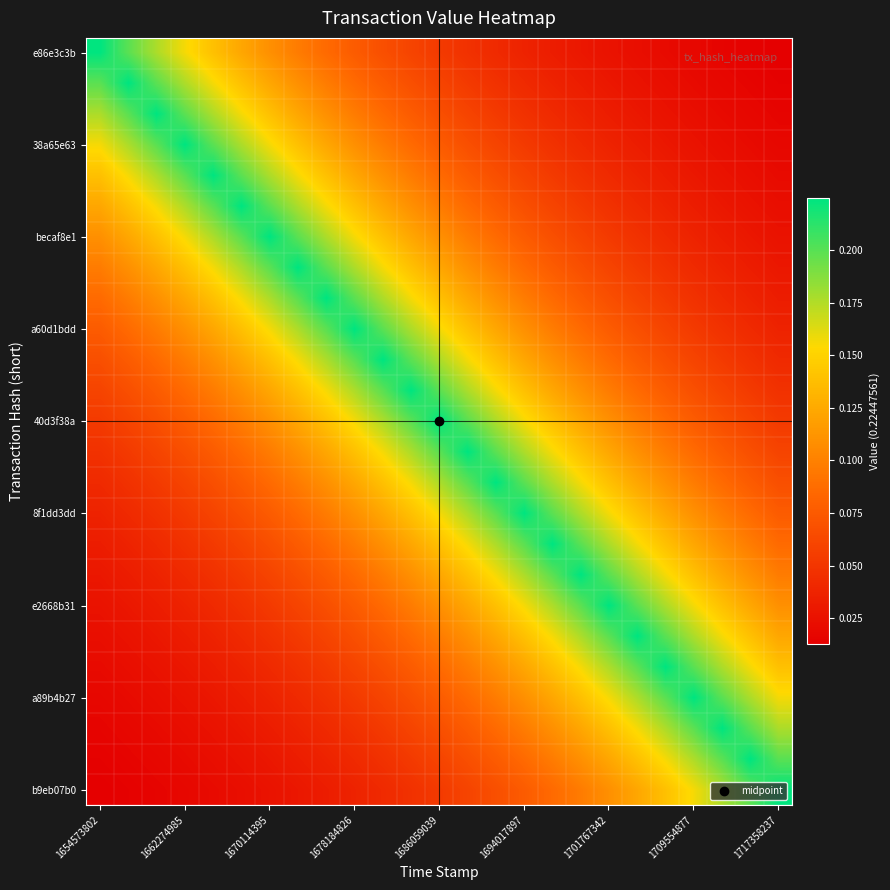

At how many categories does at least one series exceed 0?

25